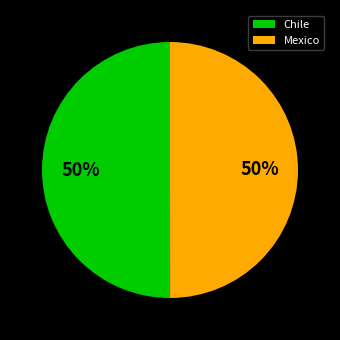

To the nearest percent, what percentage of the pie is Chile?

50%